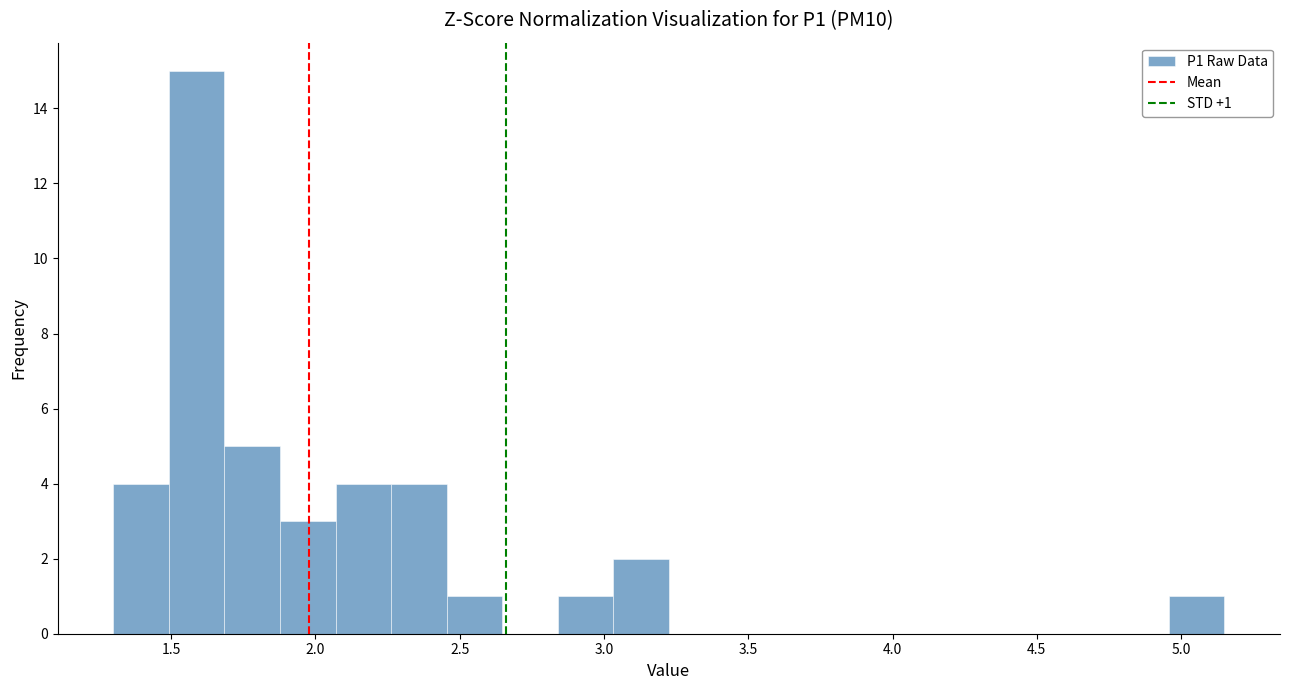

Read against the x-axis, roughly where is the centre of the tallest bar?

1.60